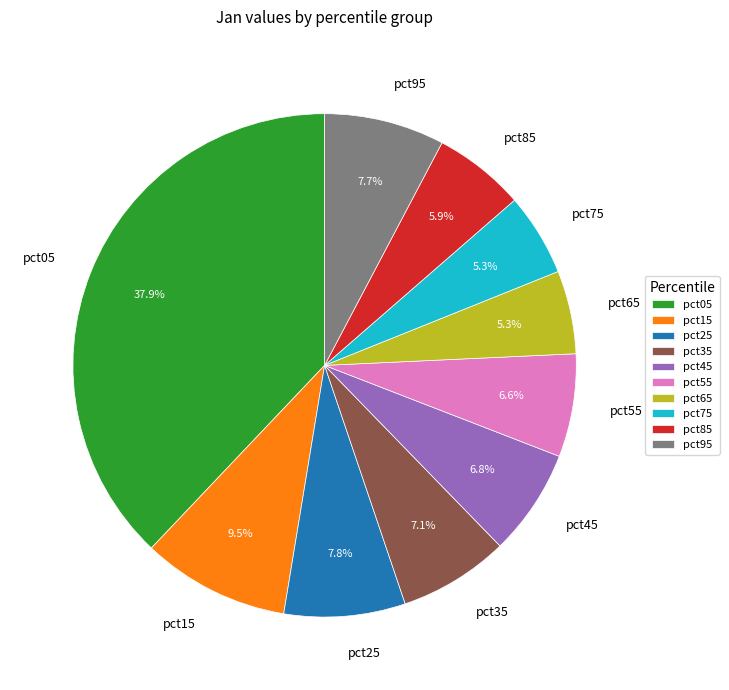

How many segments does this pie chart have?

10